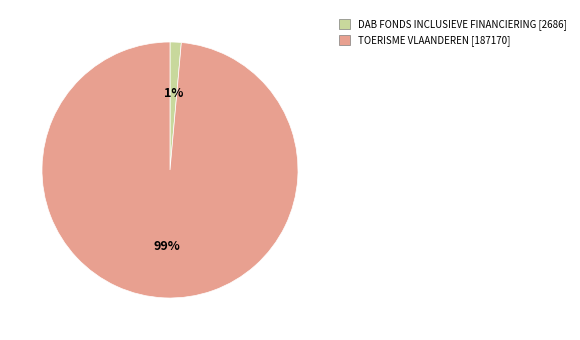

To the nearest percent, what is the average slice percentage?

50%